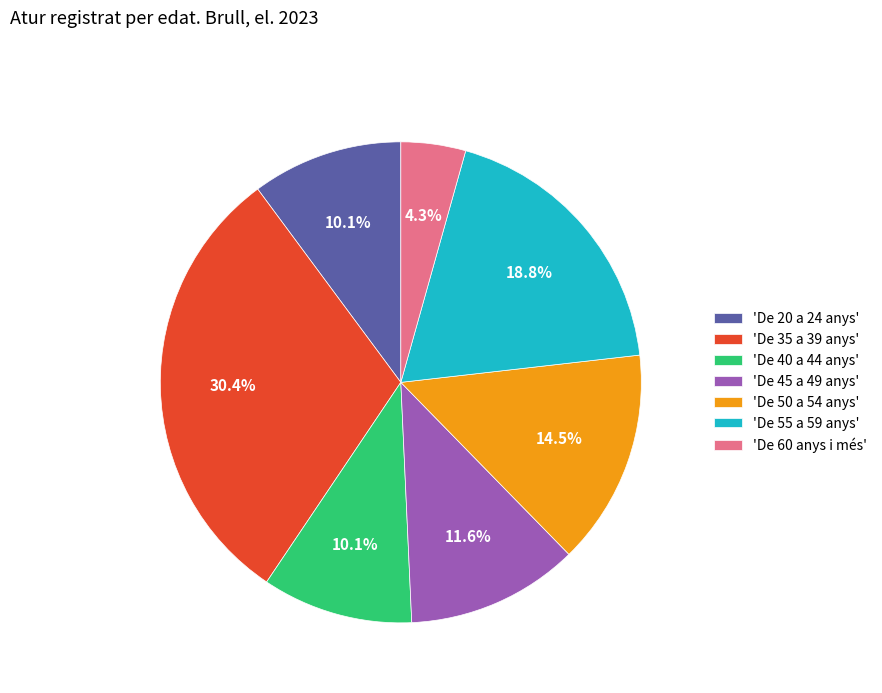

Between 'De 35 a 39 anys' and 'De 55 a 59 anys', which is larger?

'De 35 a 39 anys'